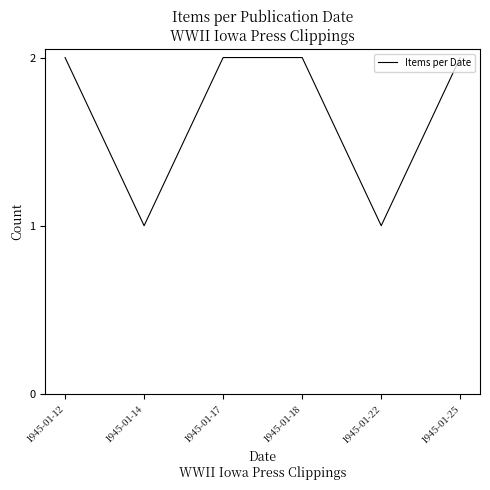

Between 1945-01-25 and 1945-01-14, which is larger?

1945-01-25